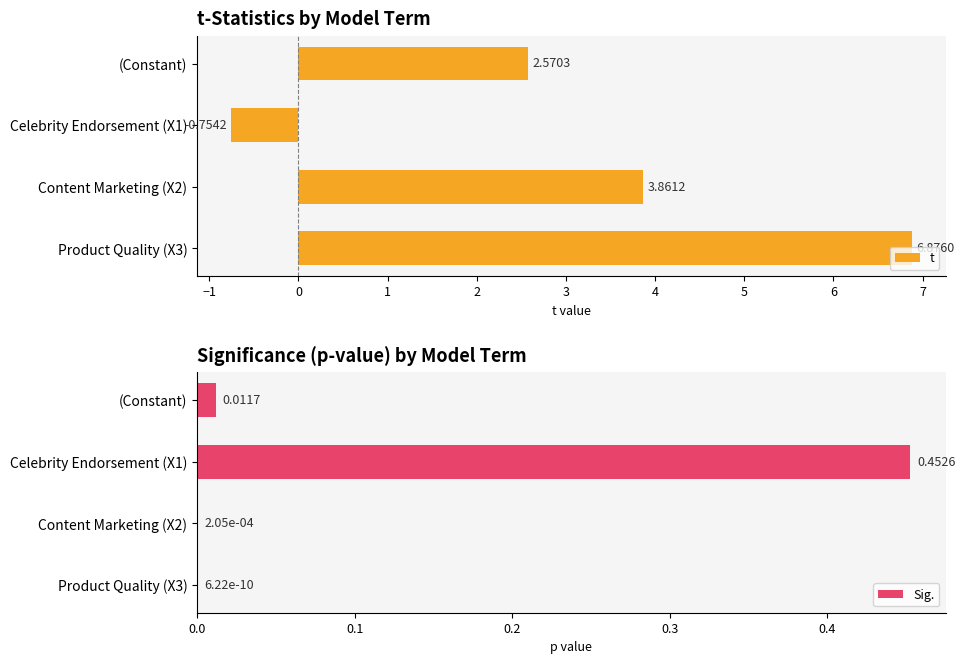

Which series has the largest range (max minus min)?

t